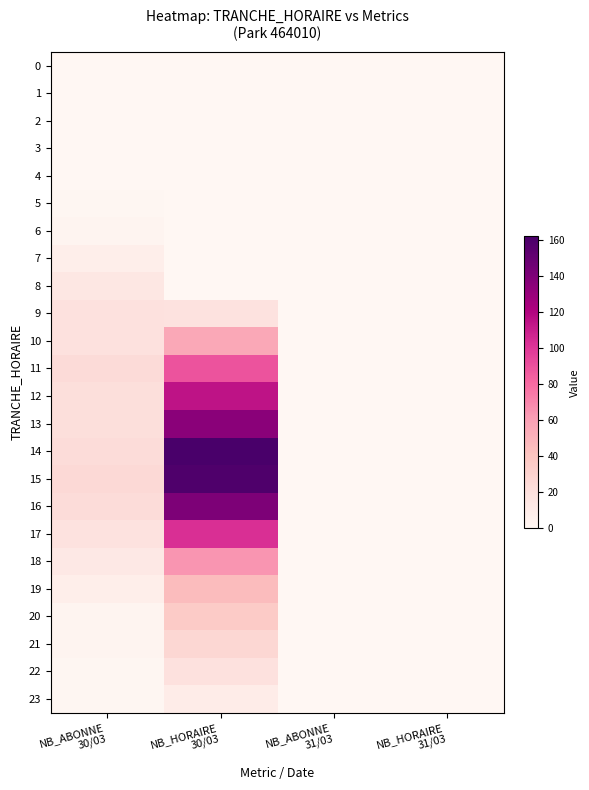

Between NB_ABONNE
30/03 and NB_HORAIRE
30/03, which is larger?

NB_ABONNE
30/03